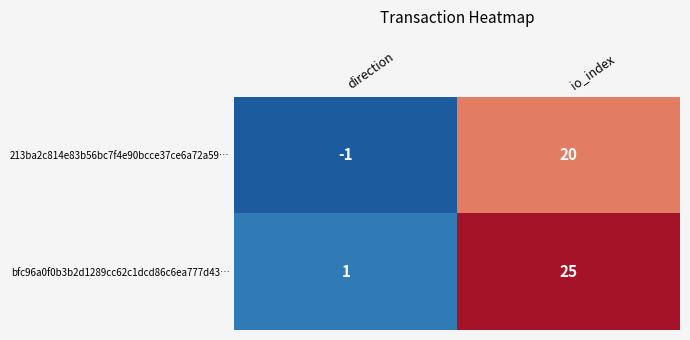

Which series has the widest spread of values?

bfc96a0f0b3b2d1289cc62c1dcd86c6ea777d43…